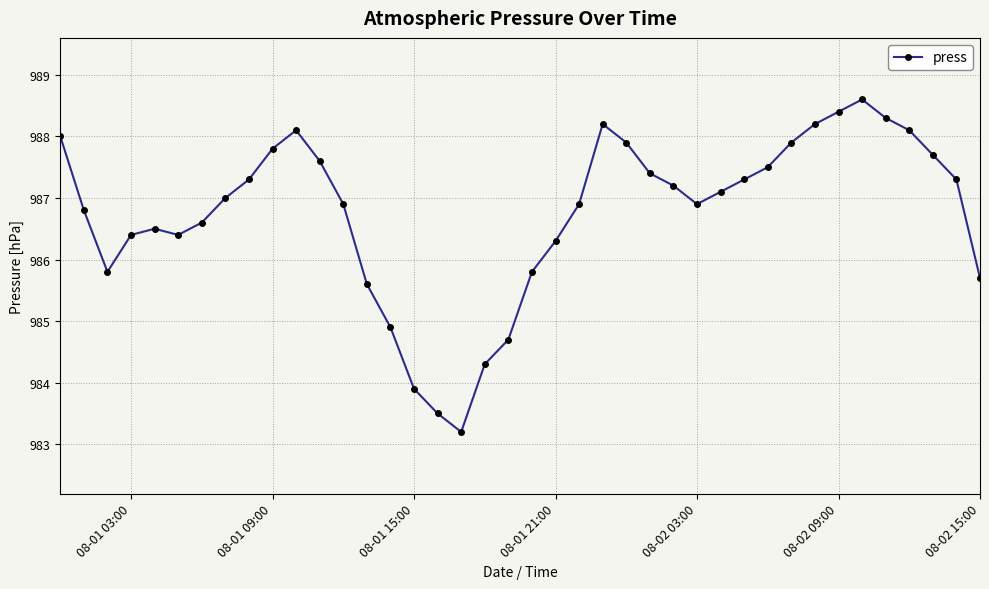

What is the minimum value shown in the chart?

983.2